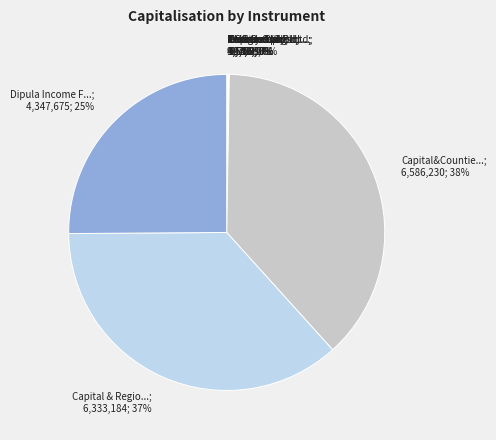

Does any single category account for the majority?

No